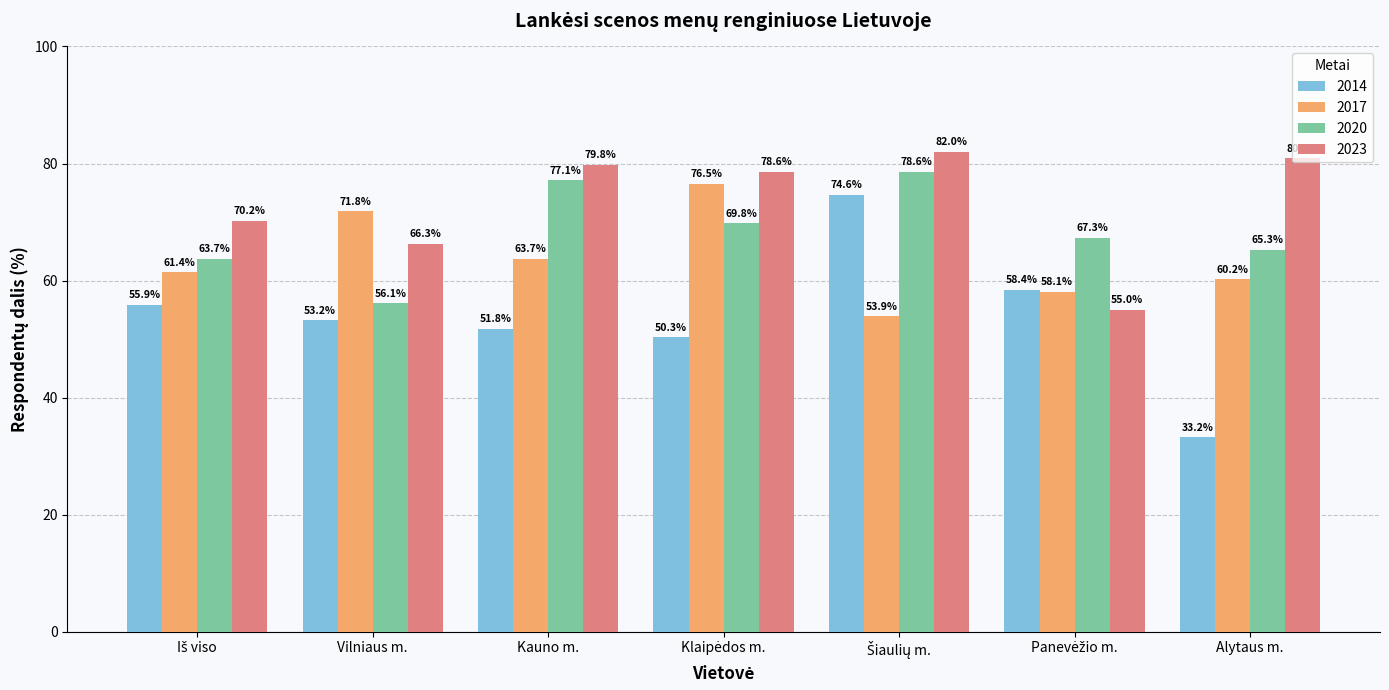

Which series has the largest total across all categories?

2023